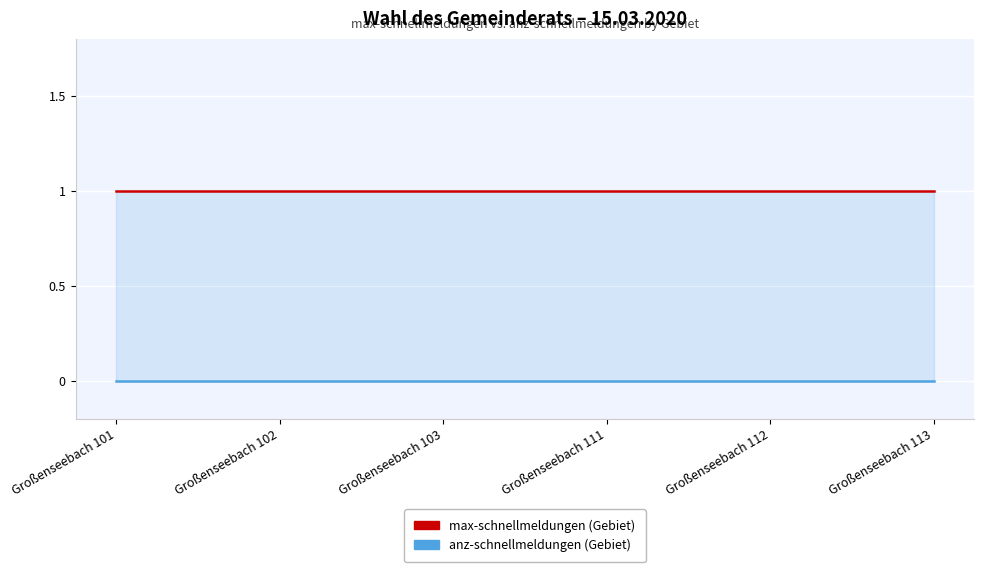

Rank the series by their average value, from lowest to highest.

anz-schnellmeldungen, max-schnellmeldungen